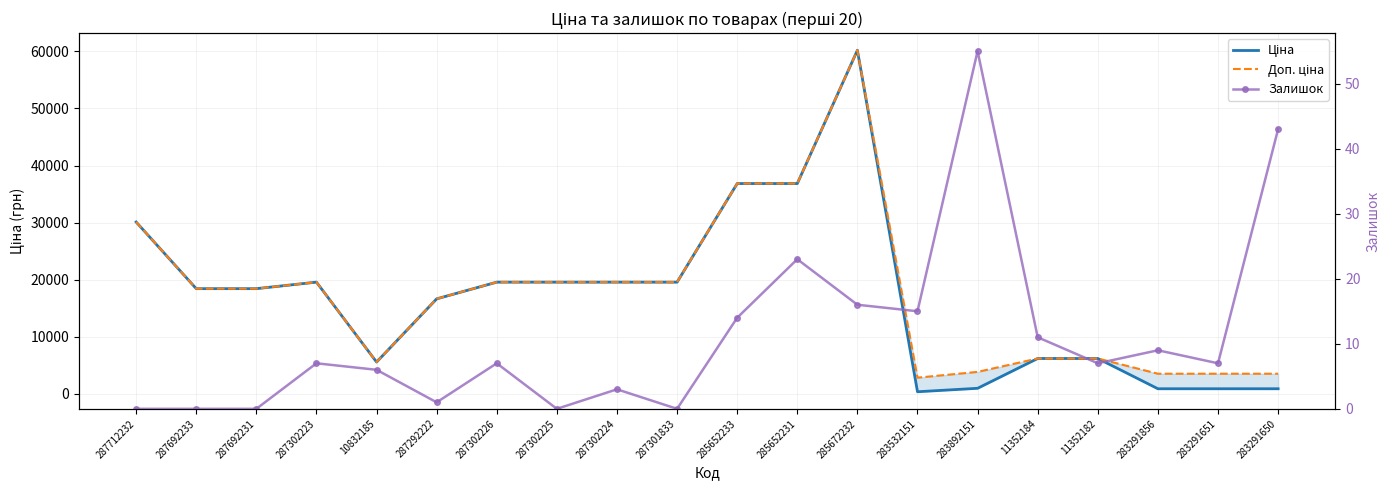

At which category does the chart reach its minimum across all series?

287712232